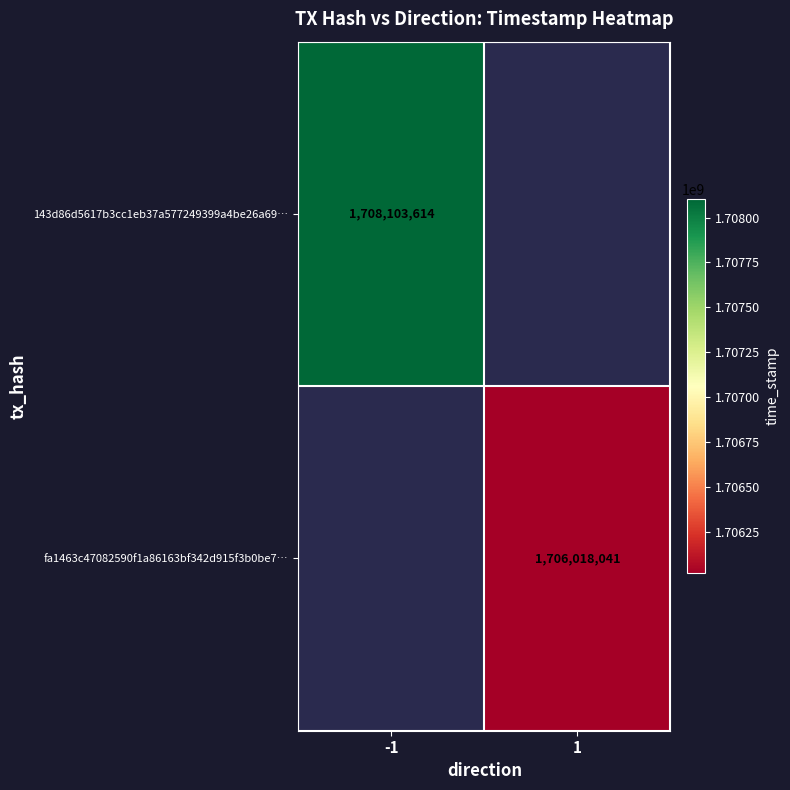

How many categories are shown in the chart?

2